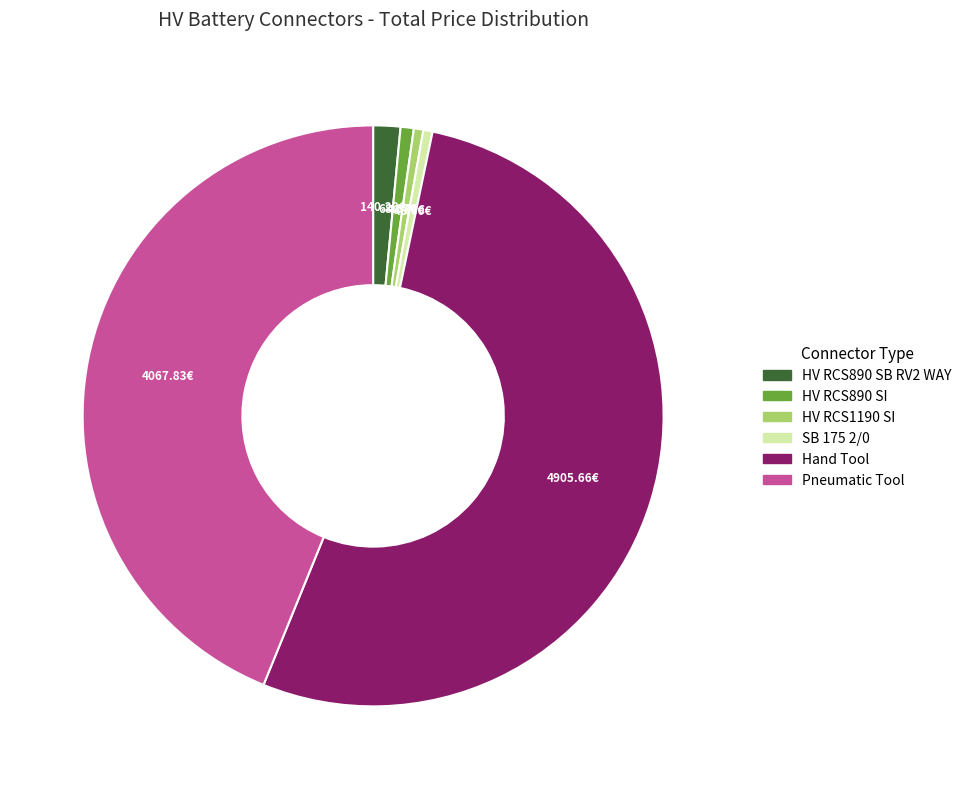

What is the largest slice in the pie chart?

Hand Tool